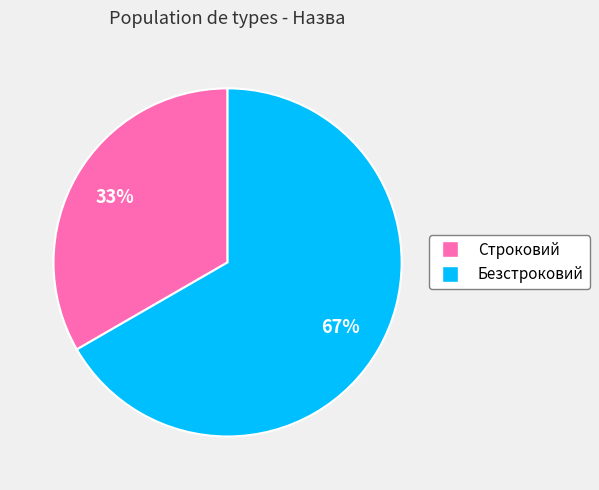

Is there any slice that represents more than half of the pie?

Yes